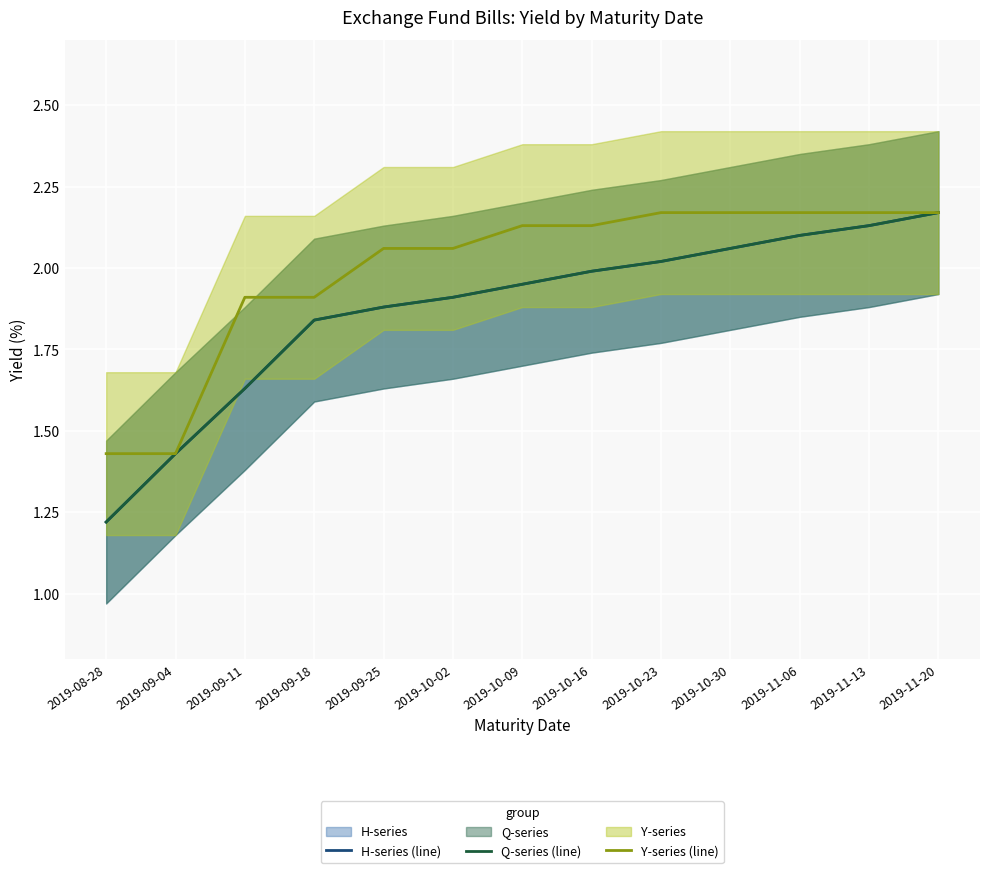

Rank the series by their maximum value, from lowest to highest.

H-series (line), Q-series (line), Y-series (line)